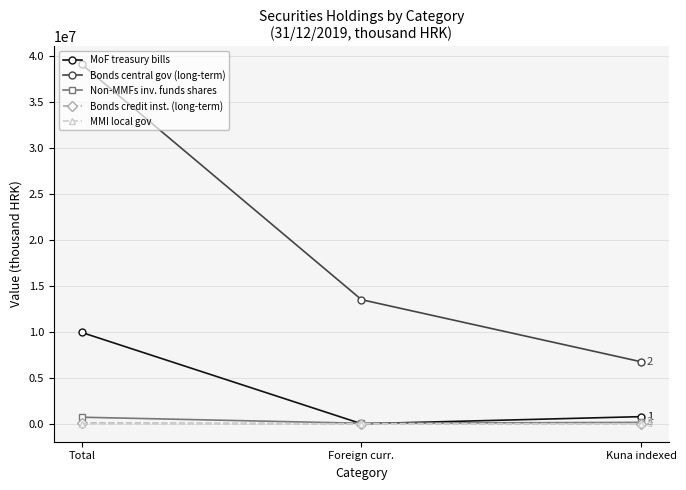

True or false: MoF treasury bills has a value of 9941422 at Total.

True